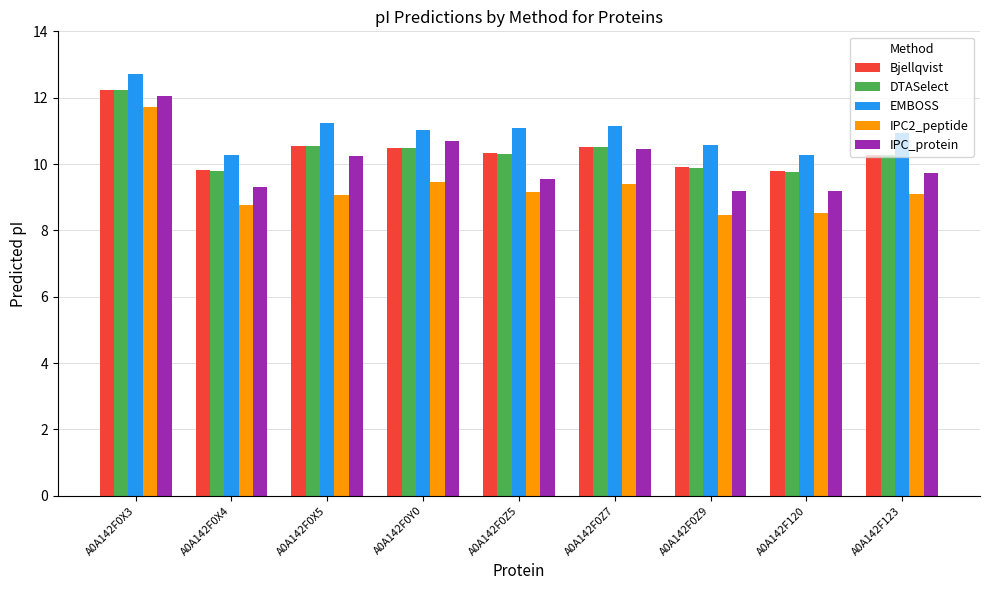

Which series changed the most between A0A142F0X3 and A0A142F0Z9?

IPC2_peptide